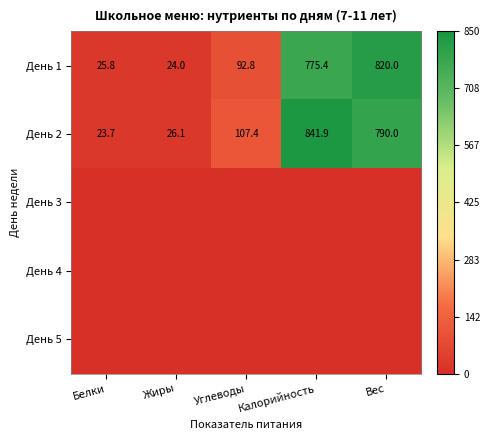

What is the spread (max minus min) of values at Вес?

820.0